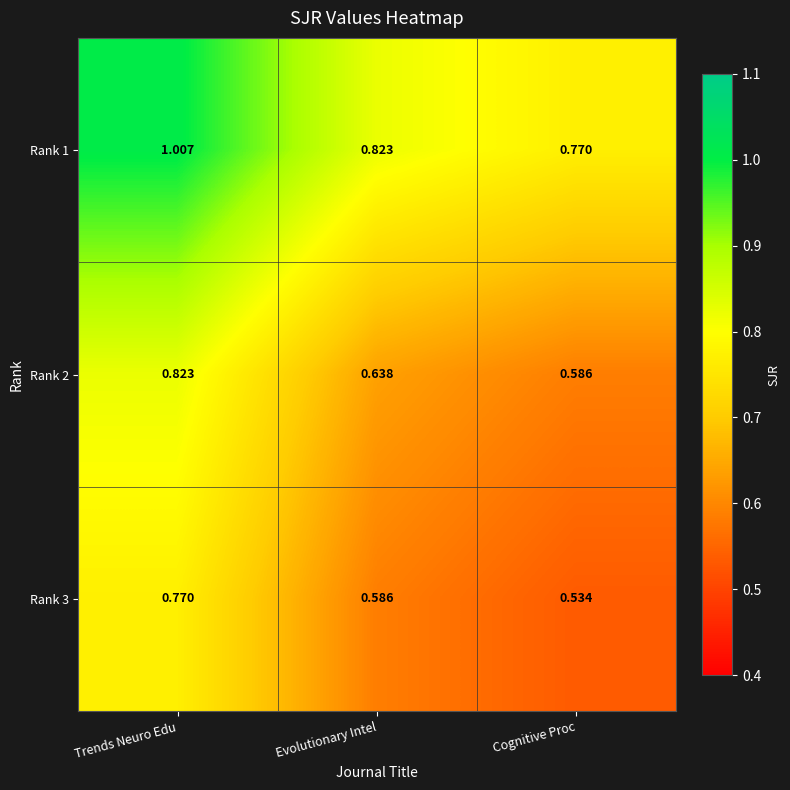

At how many categories does at least one series exceed 0?

3